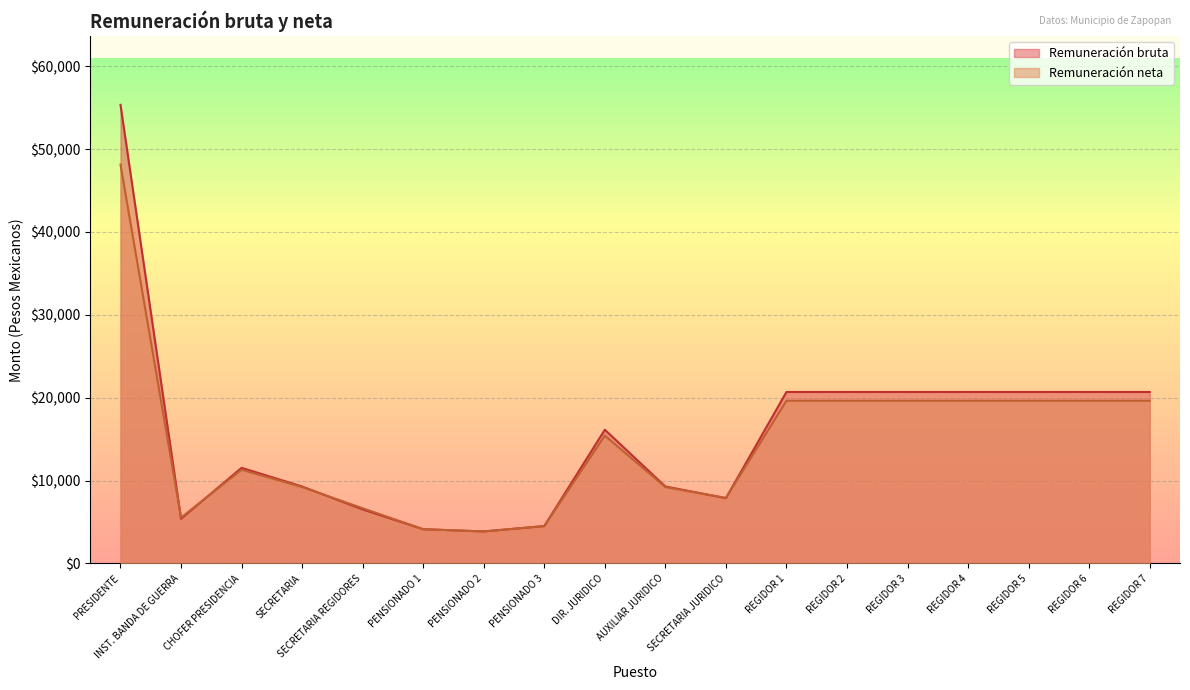

The Remuneración bruta series shows 10507.9 at REGIDOR 2. True or false?

False